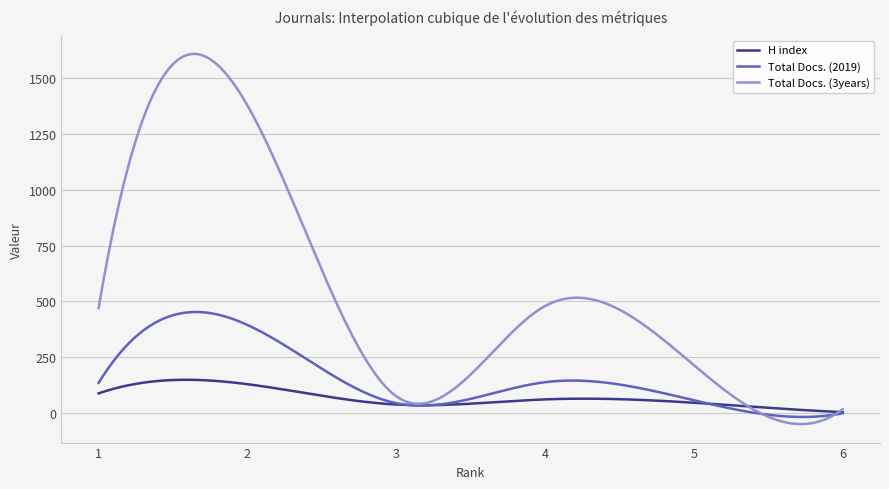

List the series in order of their peak value, highest first.

Total Docs. (3years), Total Docs. (2019), H index